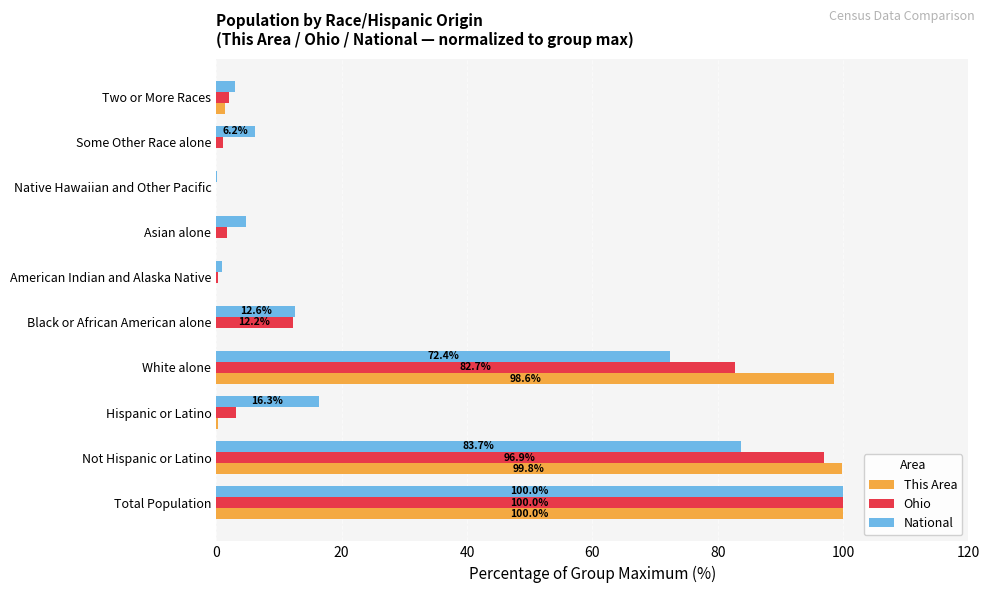

How many values in the National series exceed 12?

5